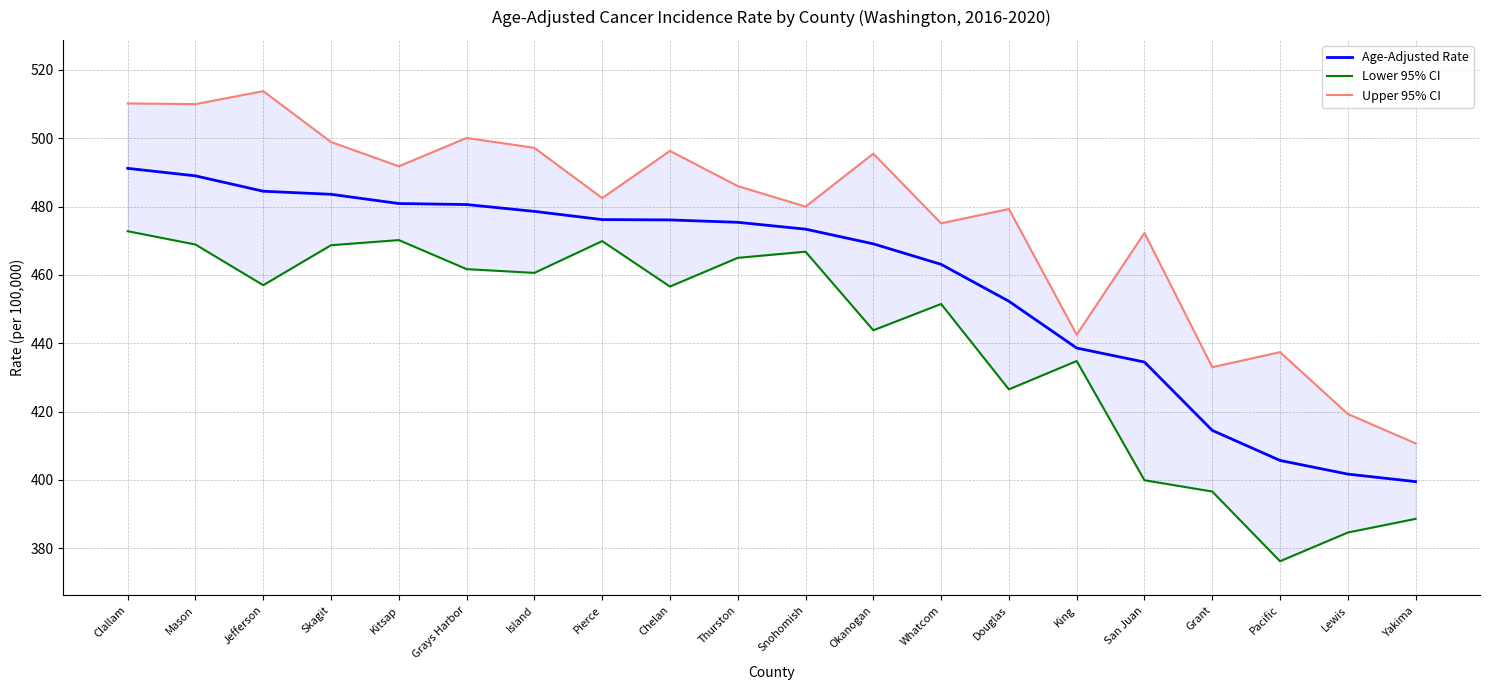

At which category is the sum across all series the highest?

Clallam